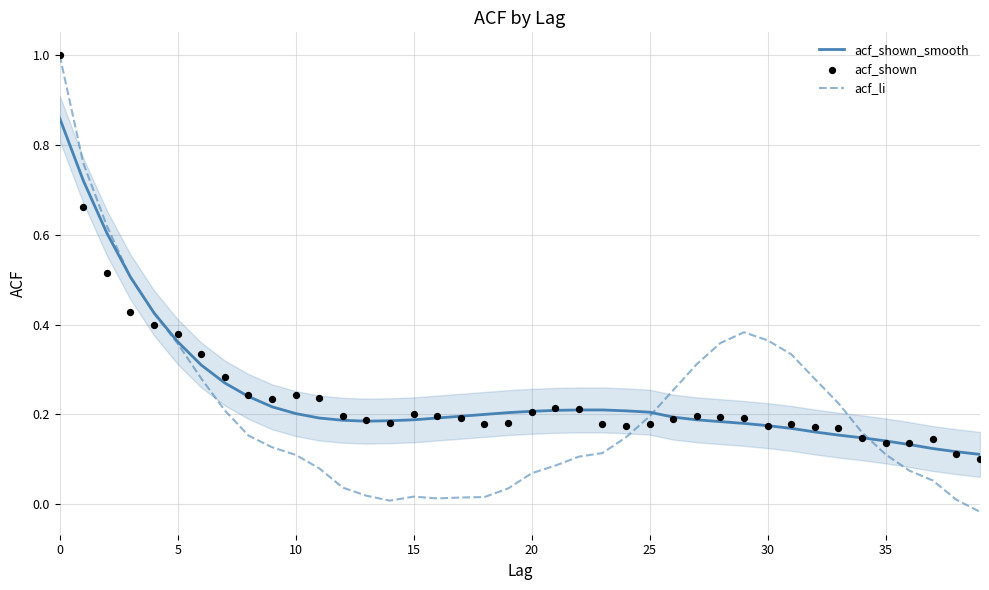

Which series has the largest total across all categories?

acf_shown_smooth